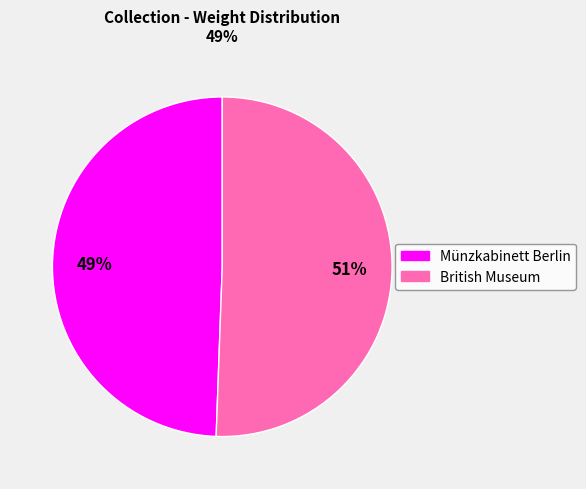

To the nearest percent, what is the combined percentage of British Museum and Münzkabinett Berlin?

100%